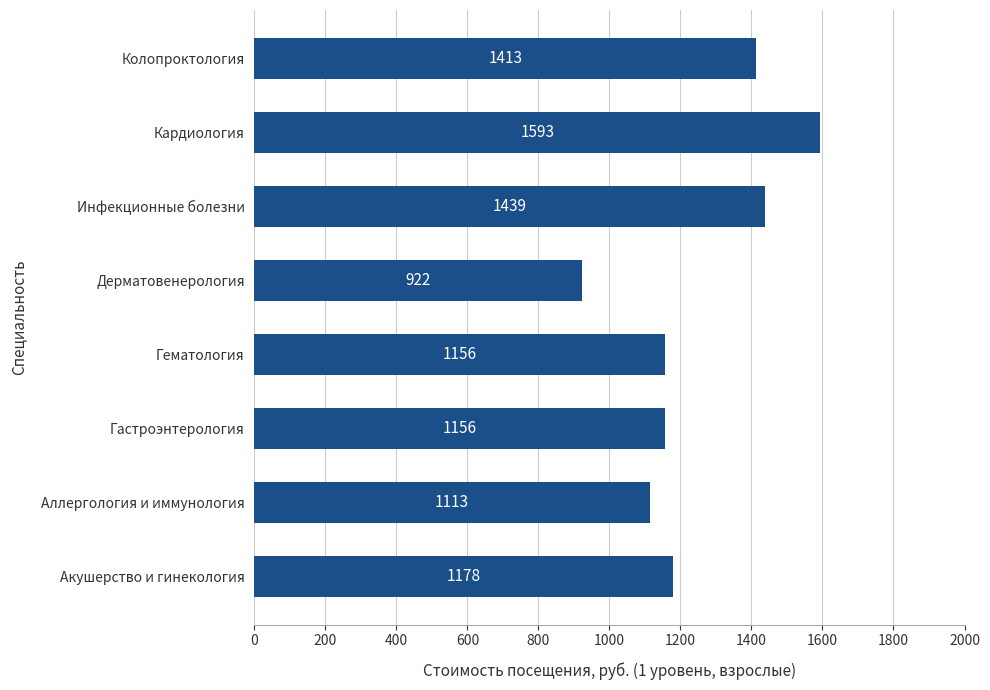

Count the number of data series in this chart.

1